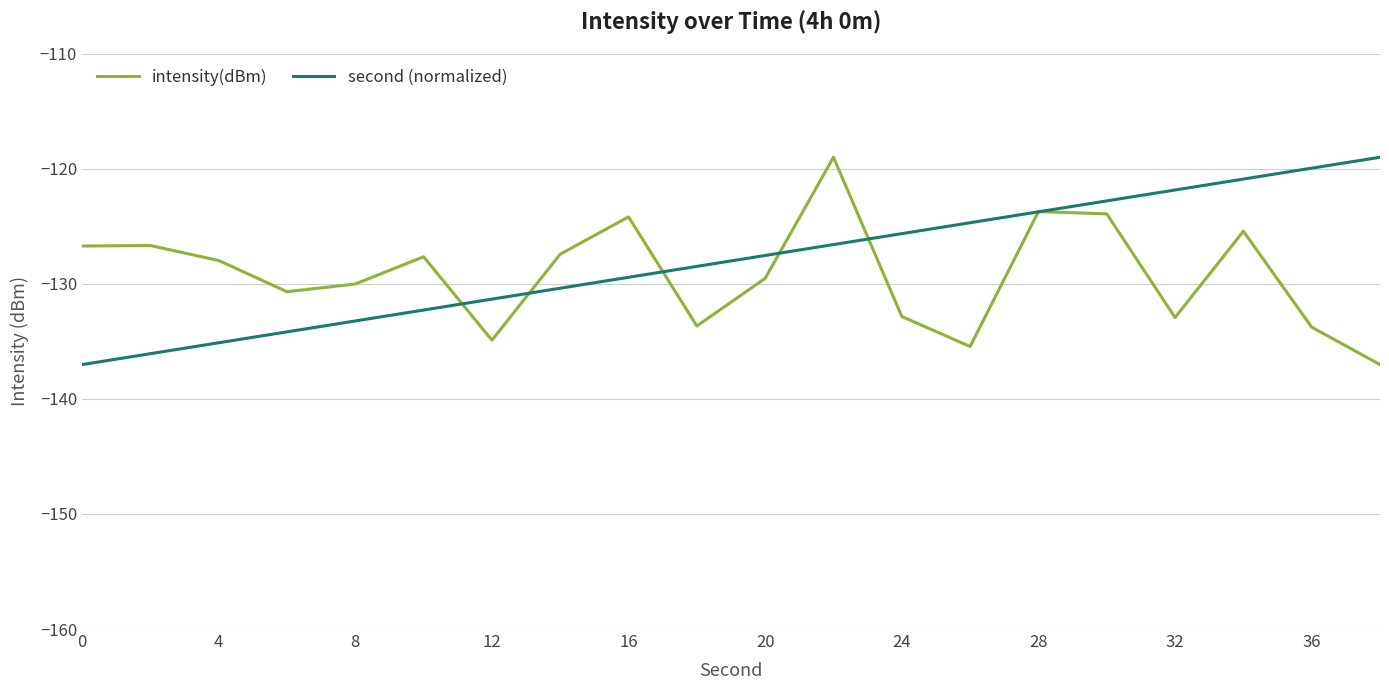

What is the lowest value of the intensity(dBm) series?

-137.0